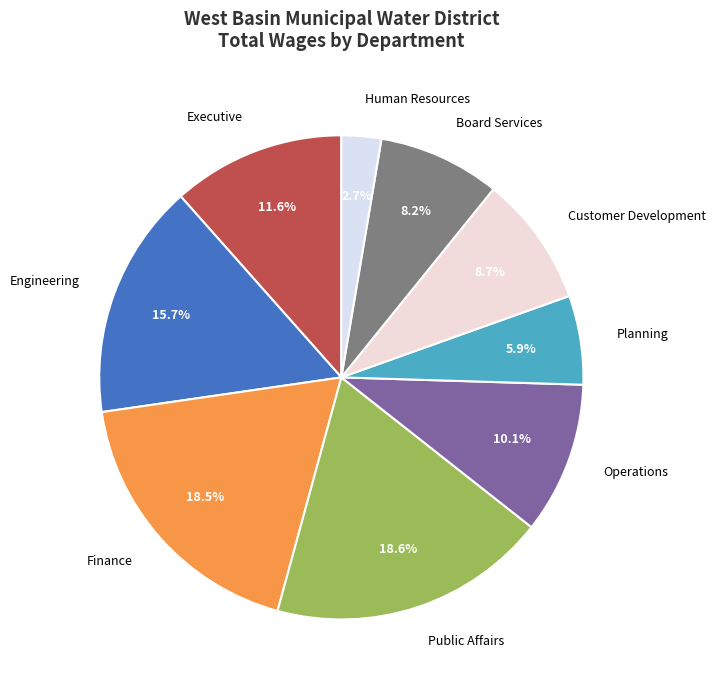

How many segments does this pie chart have?

9